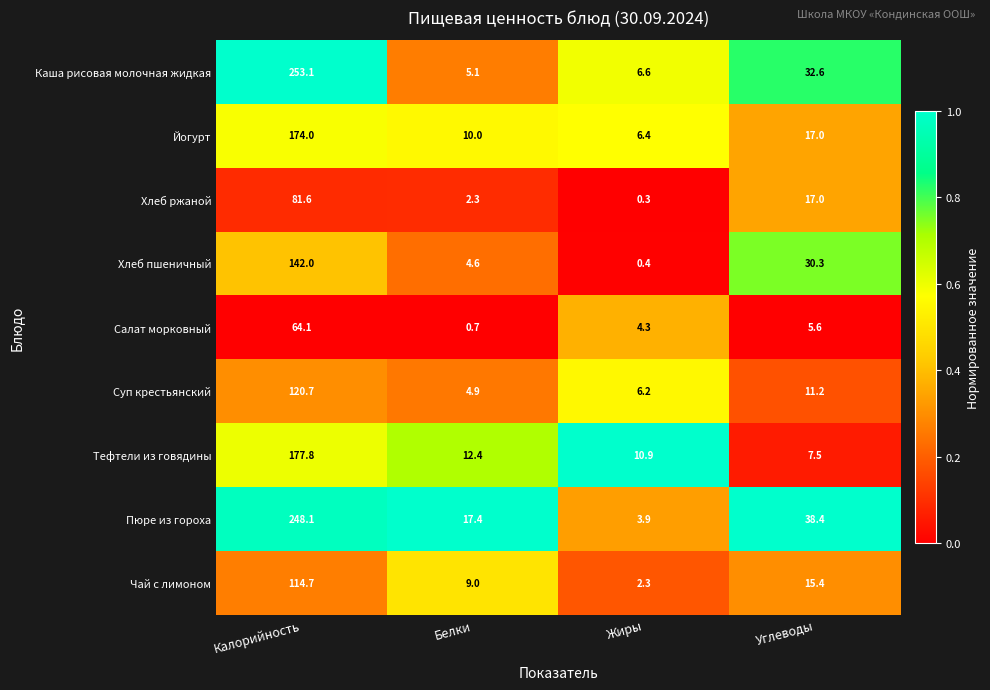

What is the sum of the Суп крестьянский values at Углеводы and Белки?

16.1